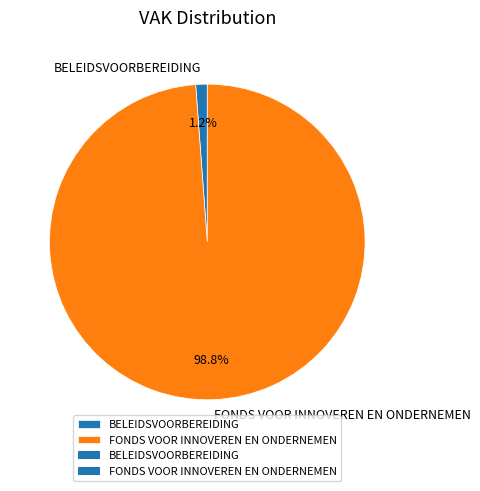

True or false: FONDS VOOR INNOVEREN EN ONDERNEMEN accounts for 90% of the total.

False